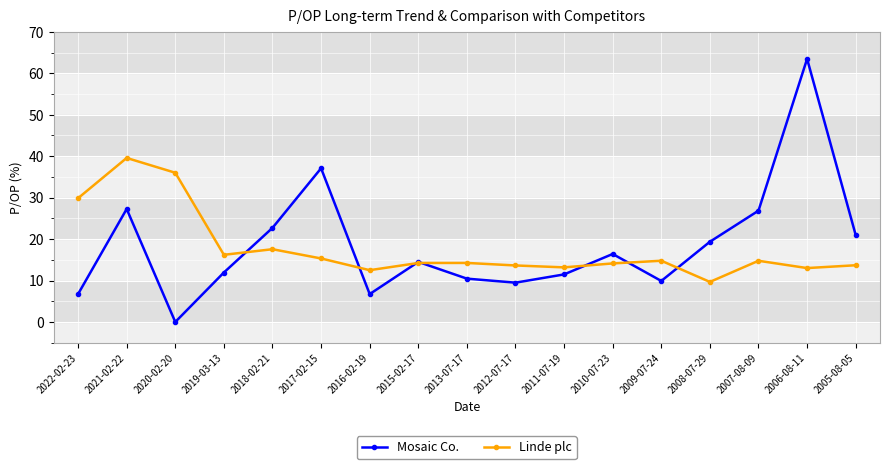

Is this an area chart (filled region under the line)?

No